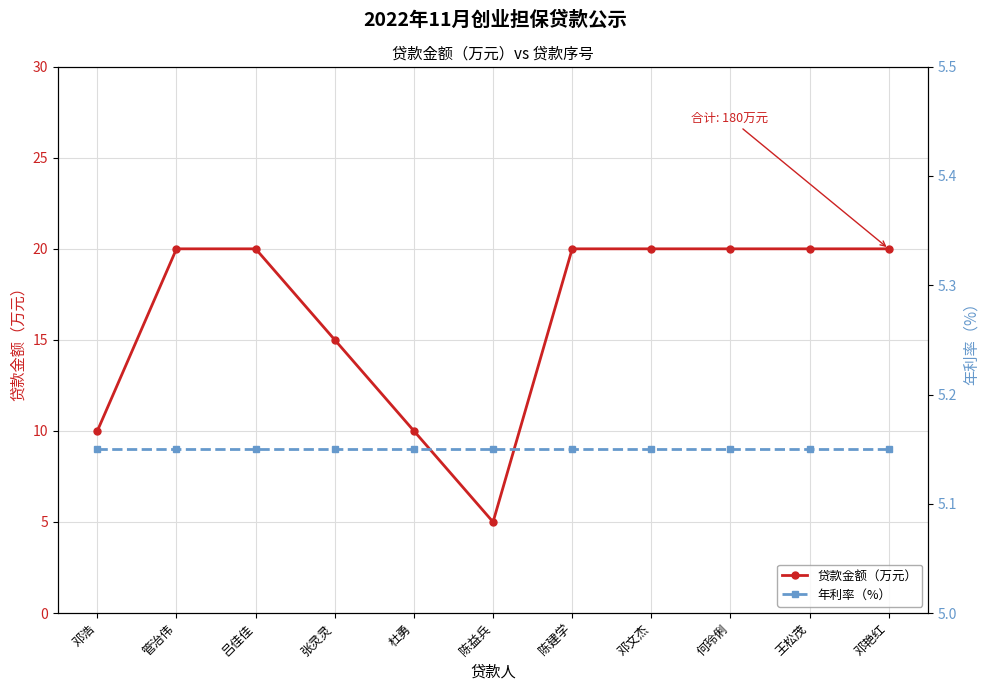

What is the value of the 贷款金额（万元） point at the 2nd from the left?

20